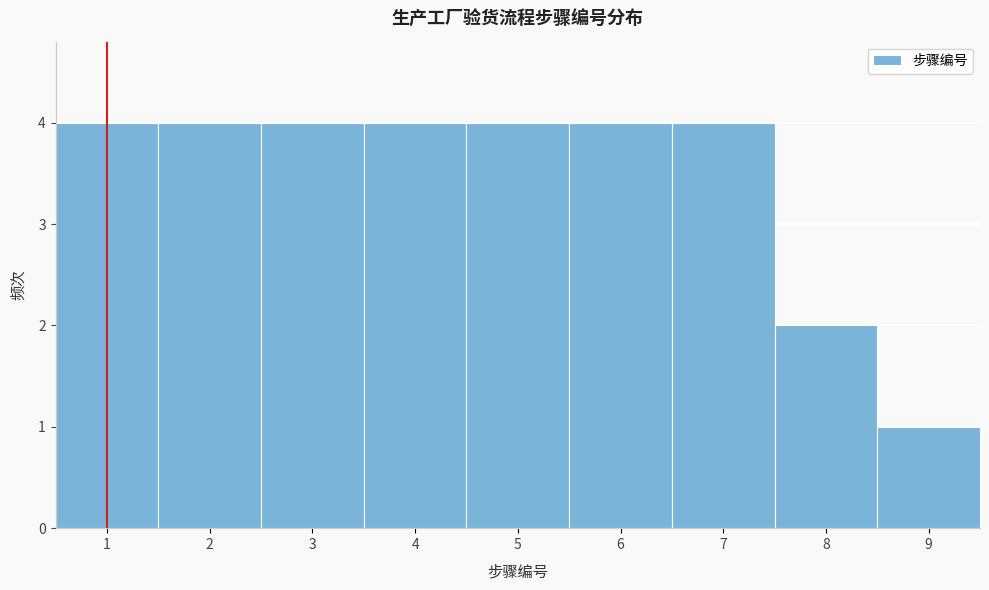

How tall is the bar that spans 3.5 to 4.5 on the x-axis? The values are not printed on the chart, so give them approximately, as read against the axis.

4